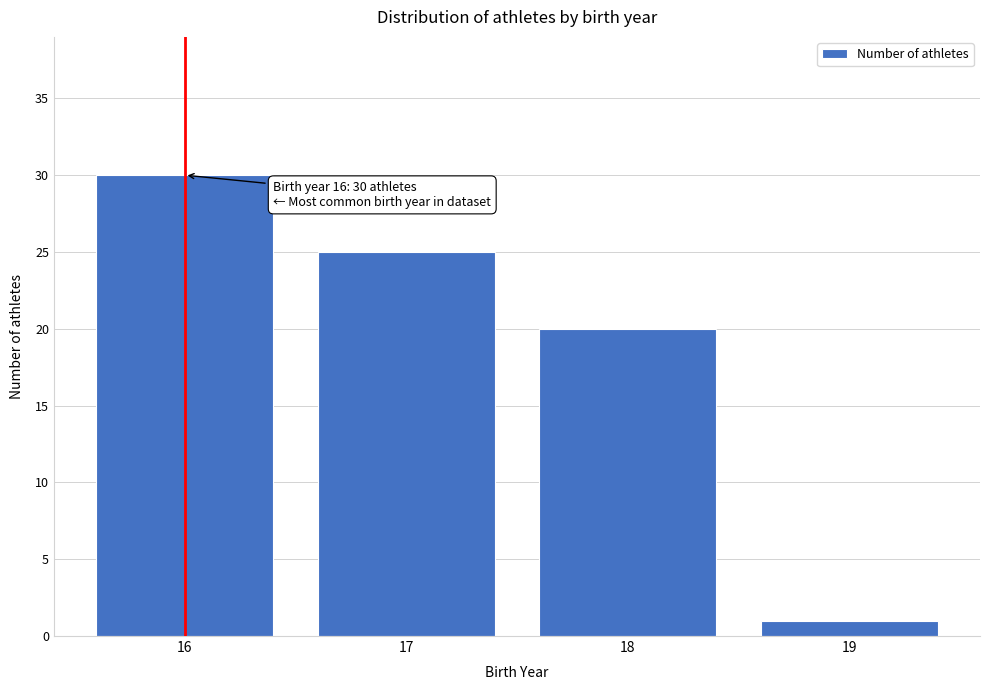

Reading left to right, extract all data points from this chart.

30	25	20	1